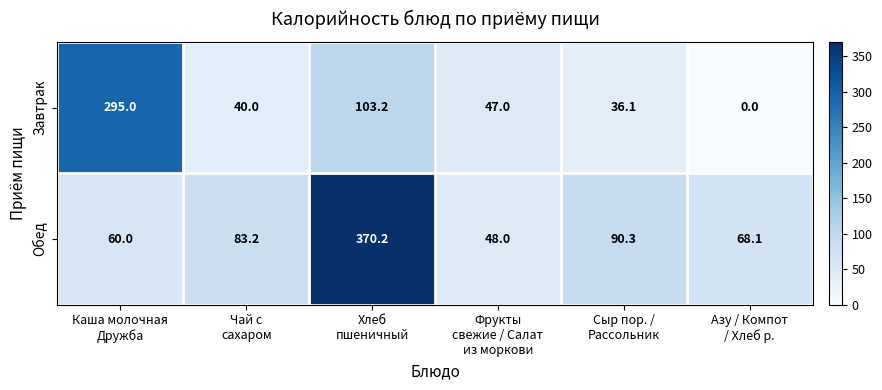

What is the sum of all Завтрак values?

521.3